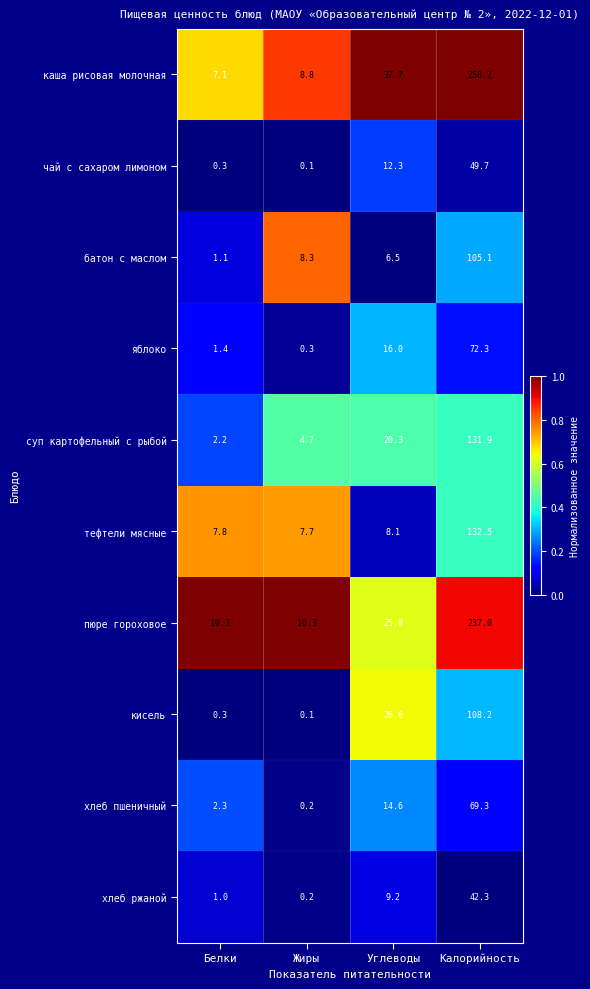

At which label is каша рисовая молочная closest to 132?

Углеводы